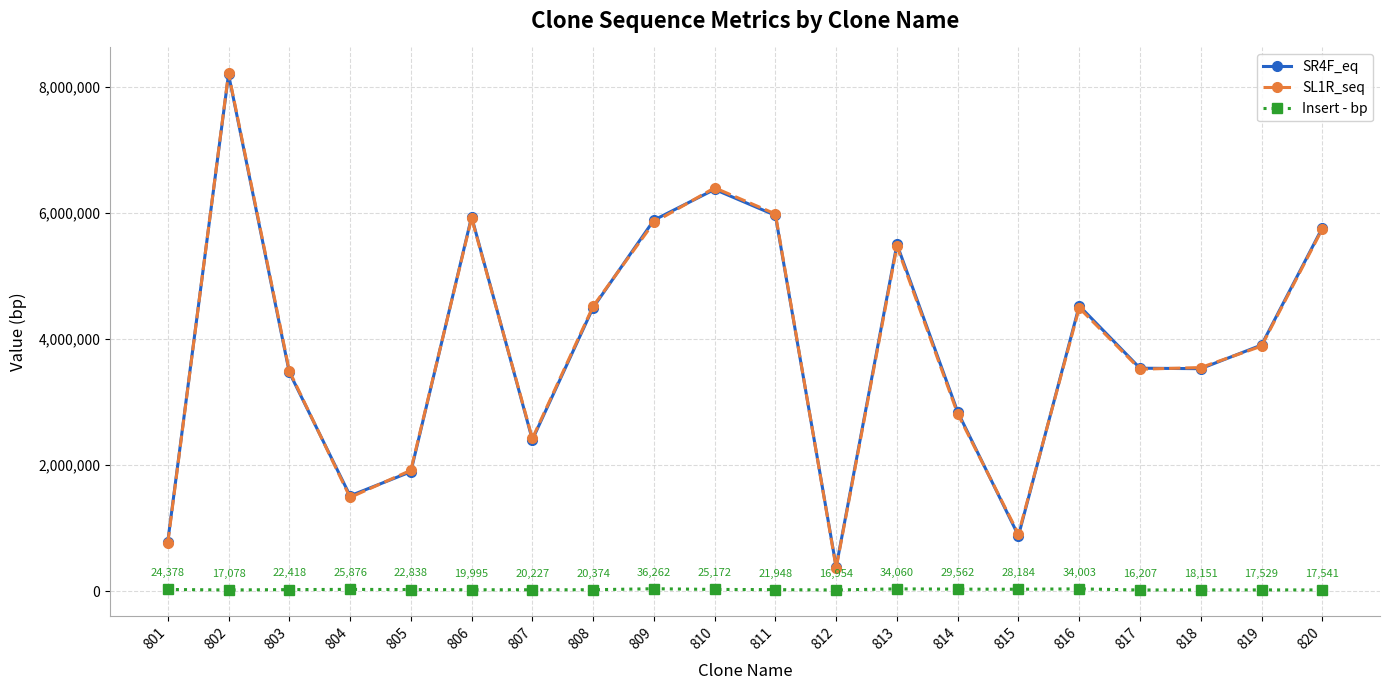

How many lines are shown in the chart?

3